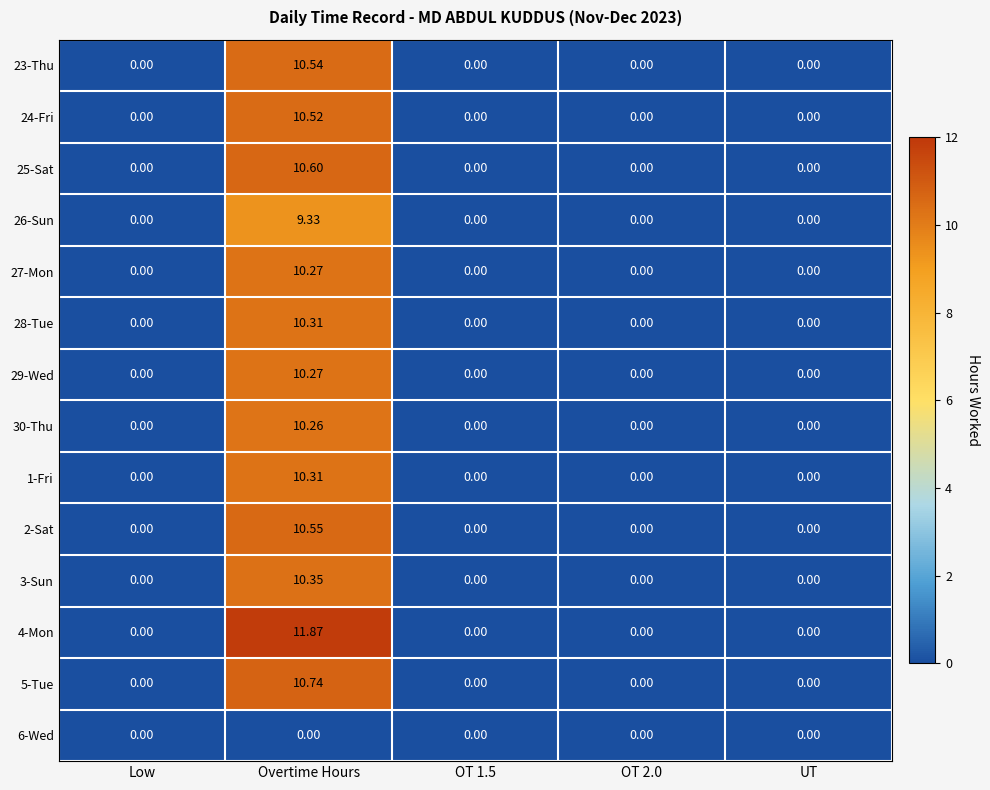

At which label does 30-Thu reach its peak?

Overtime Hours